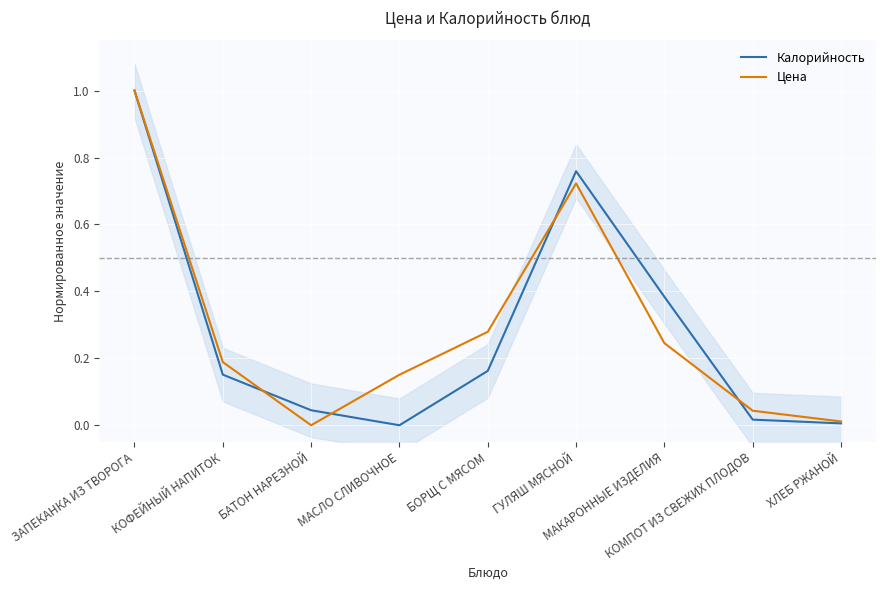

Is it true that Калорийность equals 0.0 at КОМПОТ ИЗ СВЕЖИХ ПЛОДОВ?

False